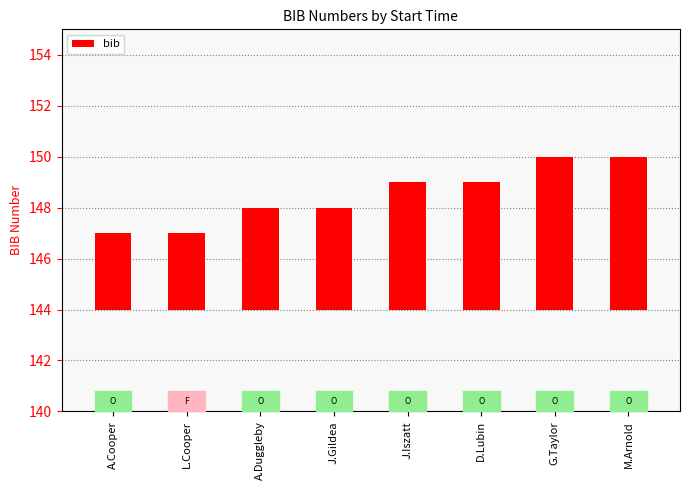

What is the change in value from L.Cooper to A.Duggleby?

+1